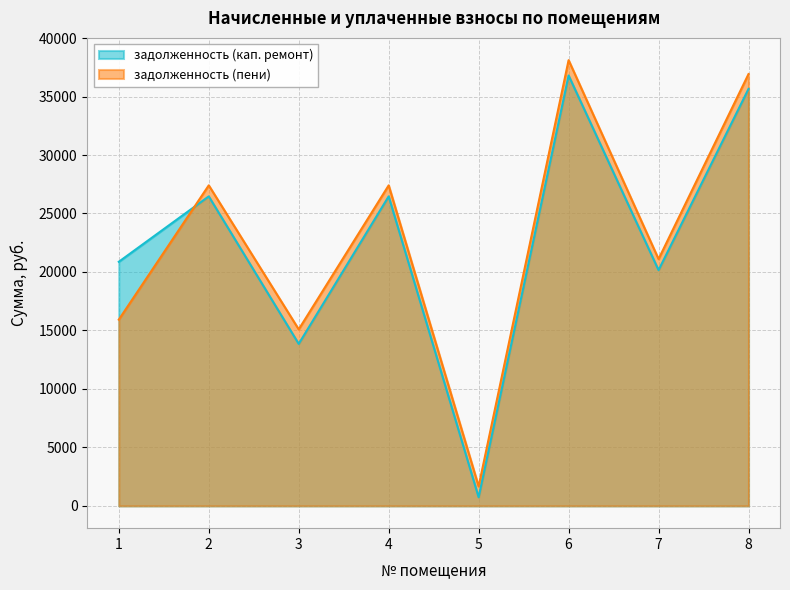

What is the value of the задолженность (пени) point at the 3rd from the left?

15092.1